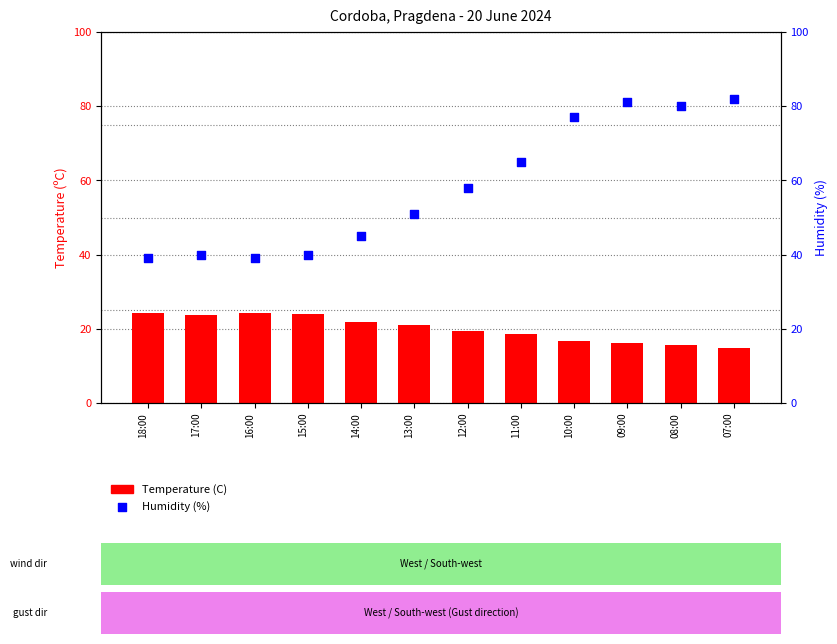

Which series has the largest total across all categories?

Humidity (%)